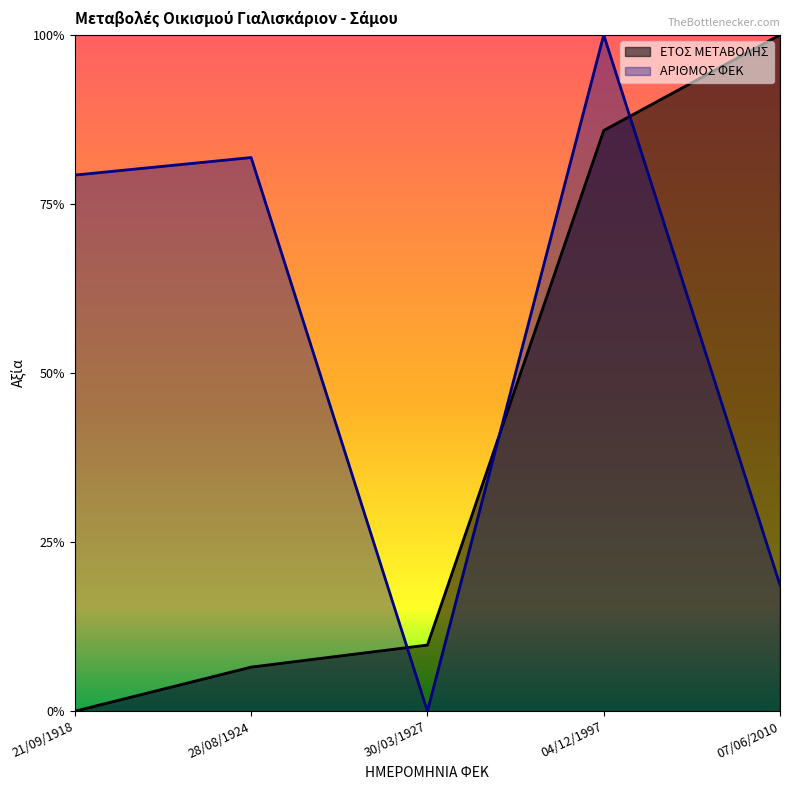

How many data points does each series have?

5